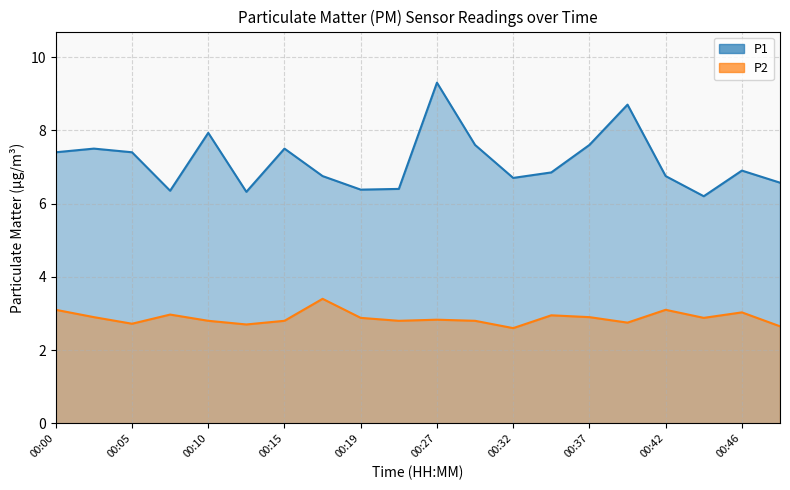

Reading left to right, transcribe all the data shown in this chart.

P1: 00:00=7.4	00:02=7.5	00:05=7.4	00:07=6.3	00:10=7.9	00:12=6.3	00:15=7.5	00:17=6.8	00:19=6.4	00:22=6.4	00:27=9.3	00:29=7.6	00:32=6.7	00:34=6.8	00:37=7.6	00:39=8.7	00:42=6.8	00:44=6.2	00:46=6.9	00:49=6.6
P2: 00:00=3.1	00:02=2.9	00:05=2.7	00:07=3.0	00:10=2.8	00:12=2.7	00:15=2.8	00:17=3.4	00:19=2.9	00:22=2.8	00:27=2.8	00:29=2.8	00:32=2.6	00:34=3.0	00:37=2.9	00:39=2.8	00:42=3.1	00:44=2.9	00:46=3.0	00:49=2.6